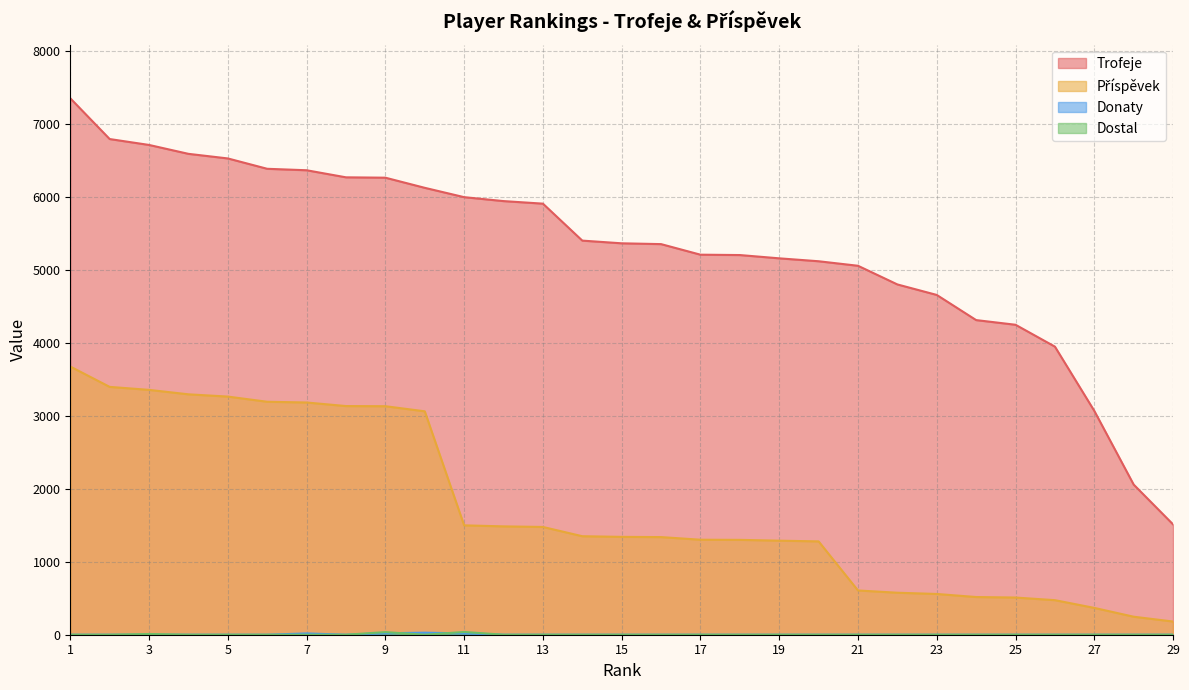

Which series has the widest spread of values?

Trofeje